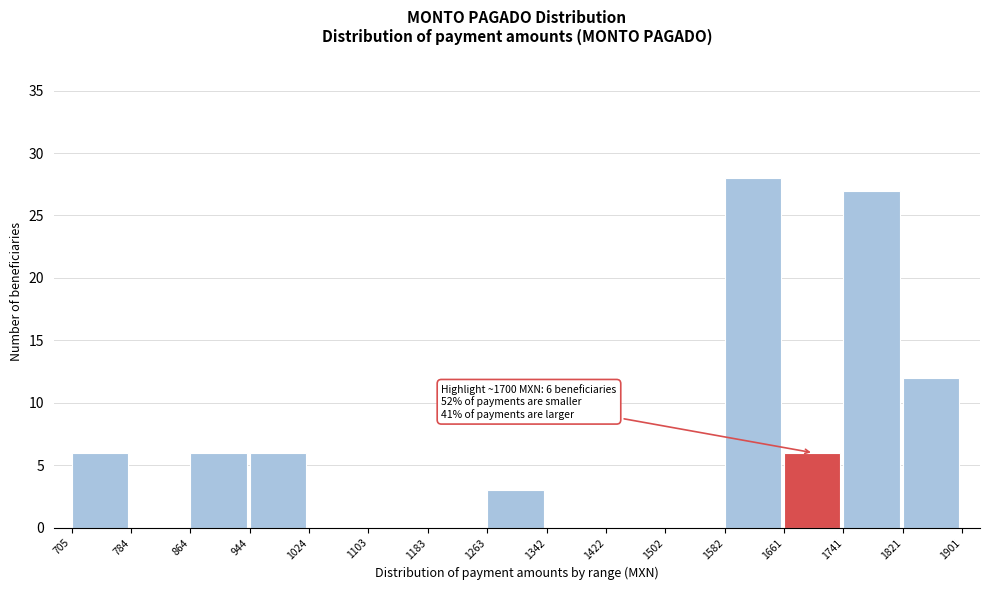

Over which range of the x-axis is the bar tallest?

1582 to 1661